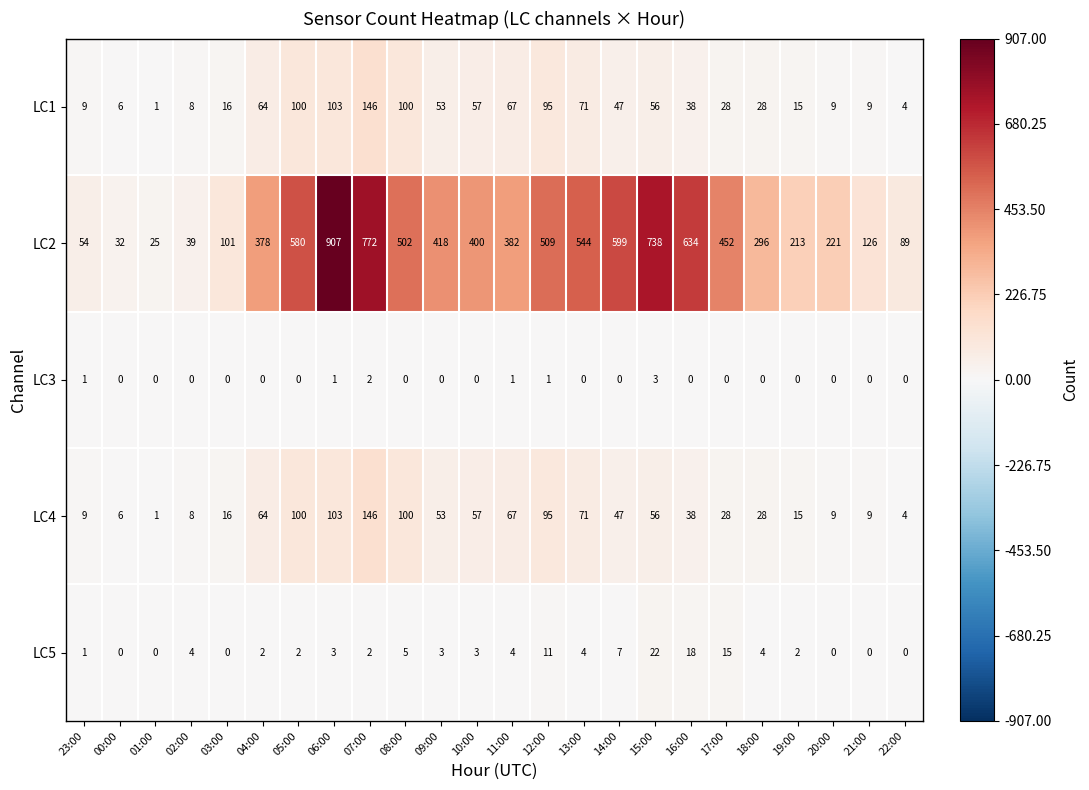

Which category has the highest value across all series?

06:00